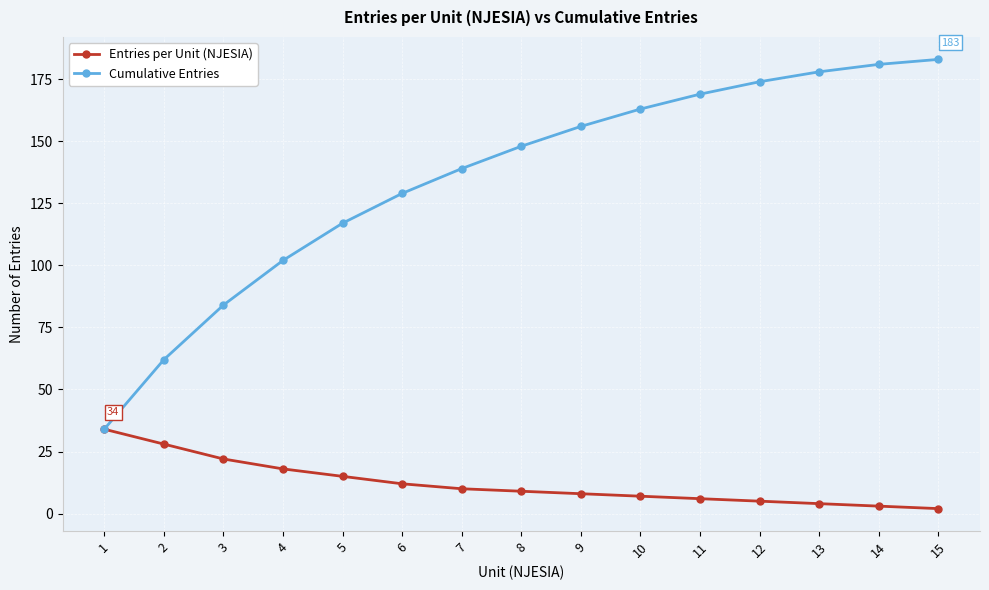

Reading right to left, extract all data points from this chart.

Entries per Unit (NJESIA): 2	3	4	5	6	7	8	9	10	12	15	18	22	28	34
Cumulative Entries: 183	181	178	174	169	163	156	148	139	129	117	102	84	62	34